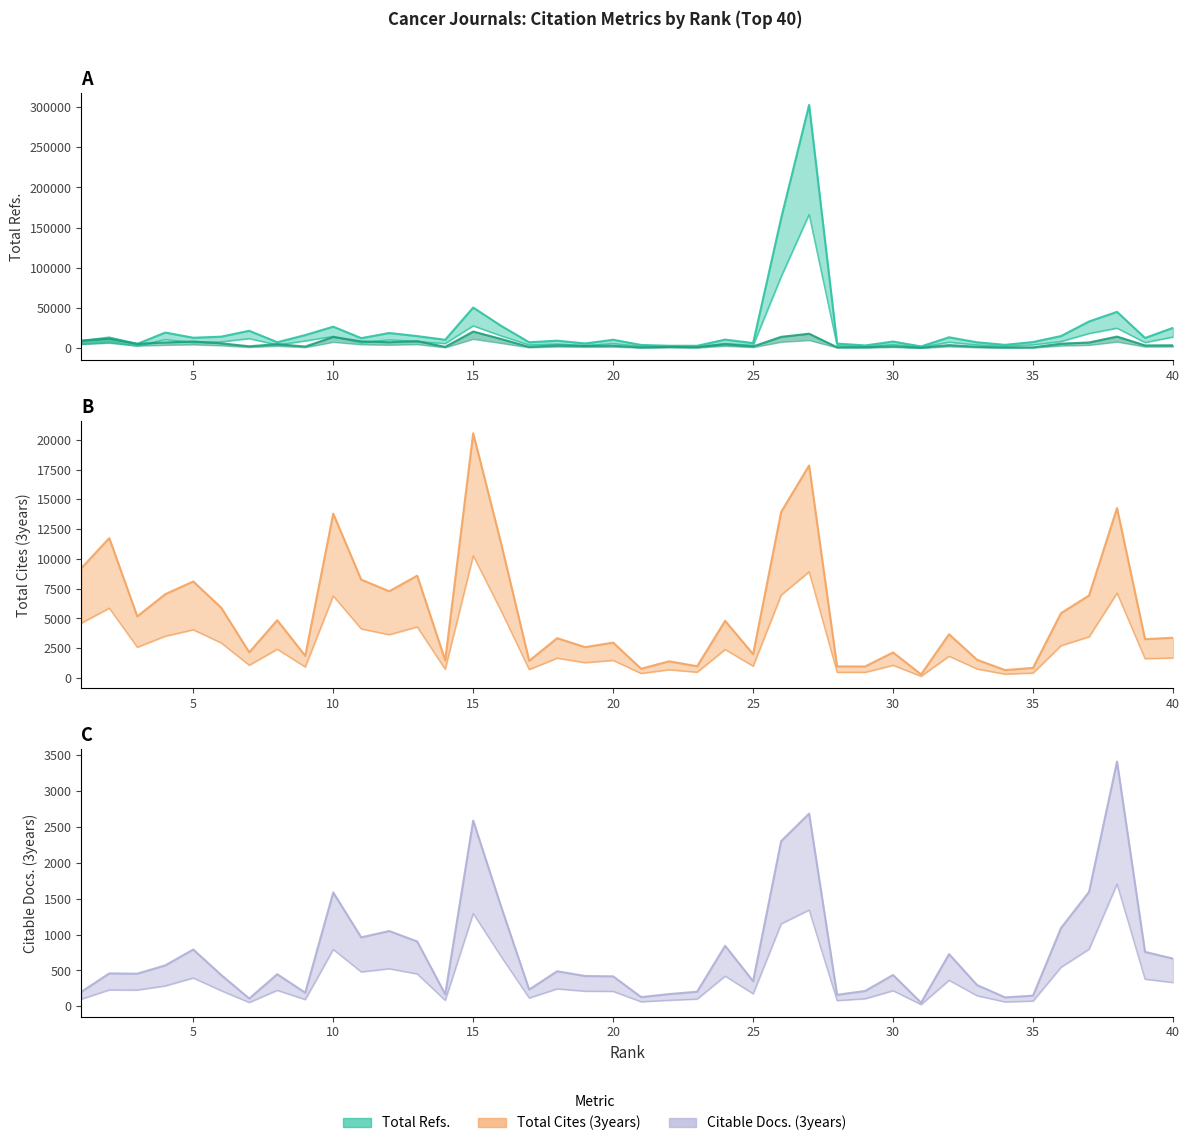

What is the highest value of the Total Refs. series?

302766